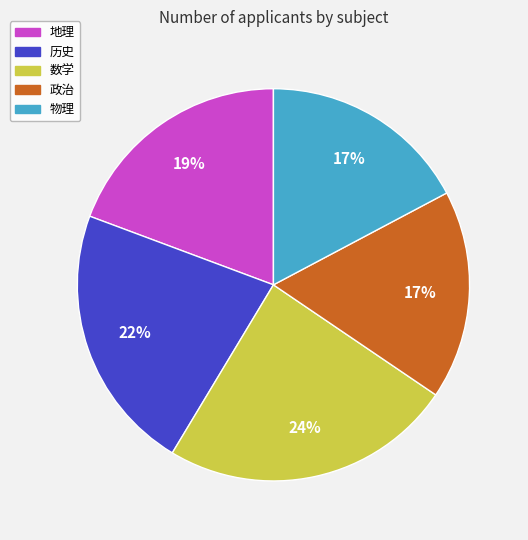

Which category has the biggest portion of the pie?

数学